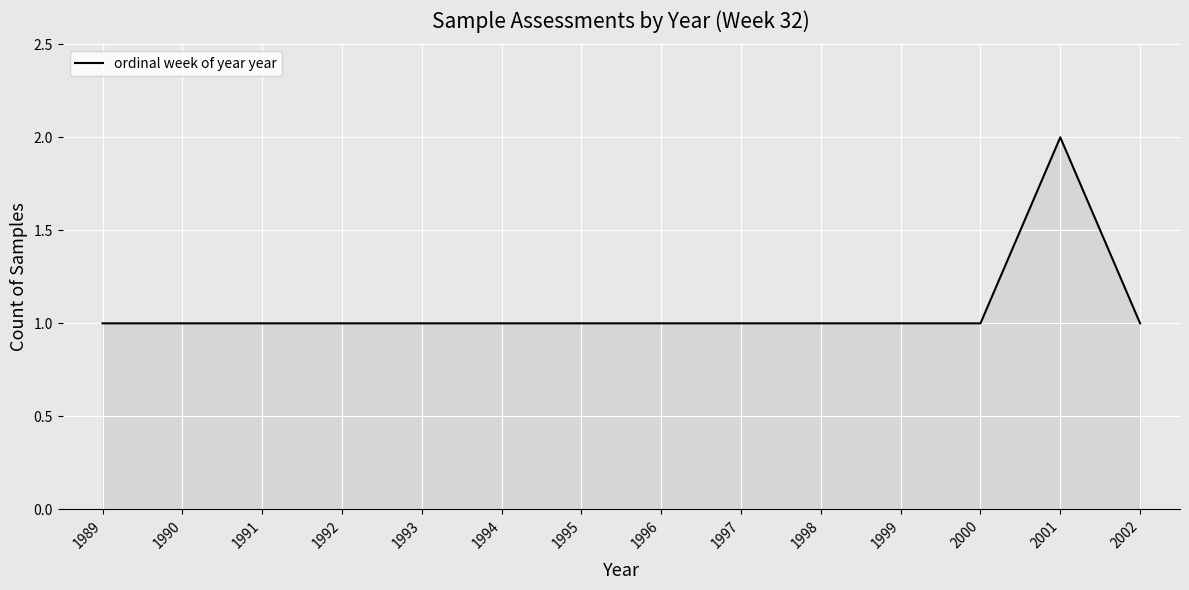

Reading left to right, transcribe all the data shown in this chart.

1	1	1	1	1	1	1	2	1